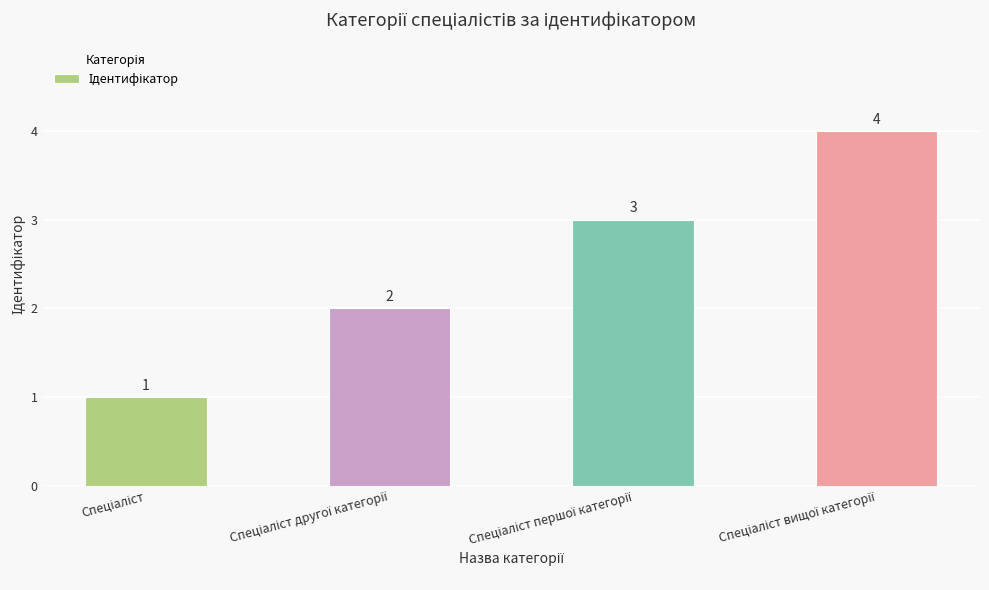

What is the greatest value displayed?

4